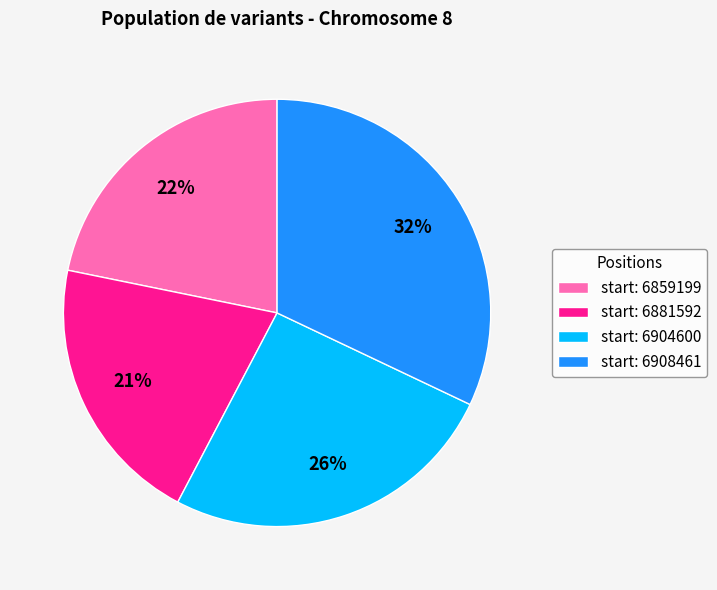

Which category has the biggest portion of the pie?

start: 6908461